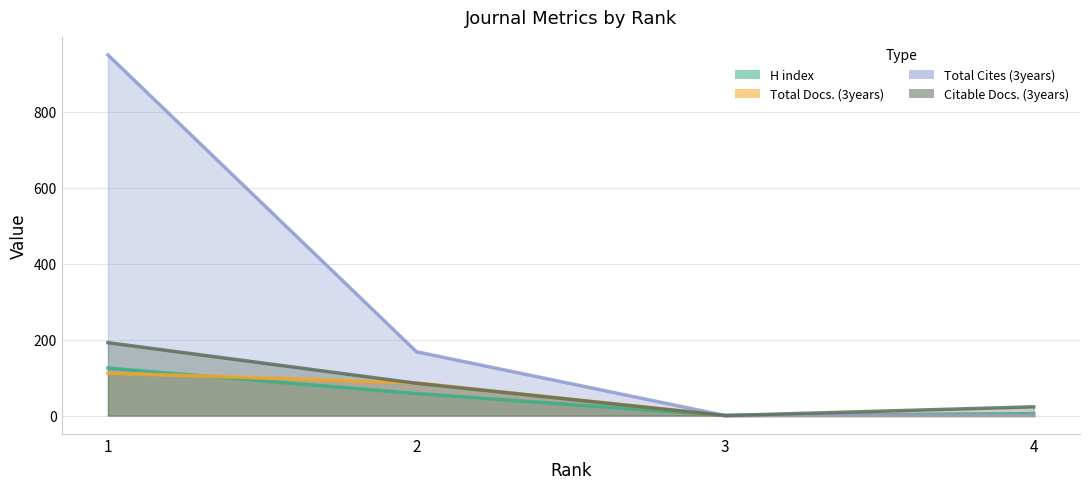

Which has a higher value, 2 or 3?

2